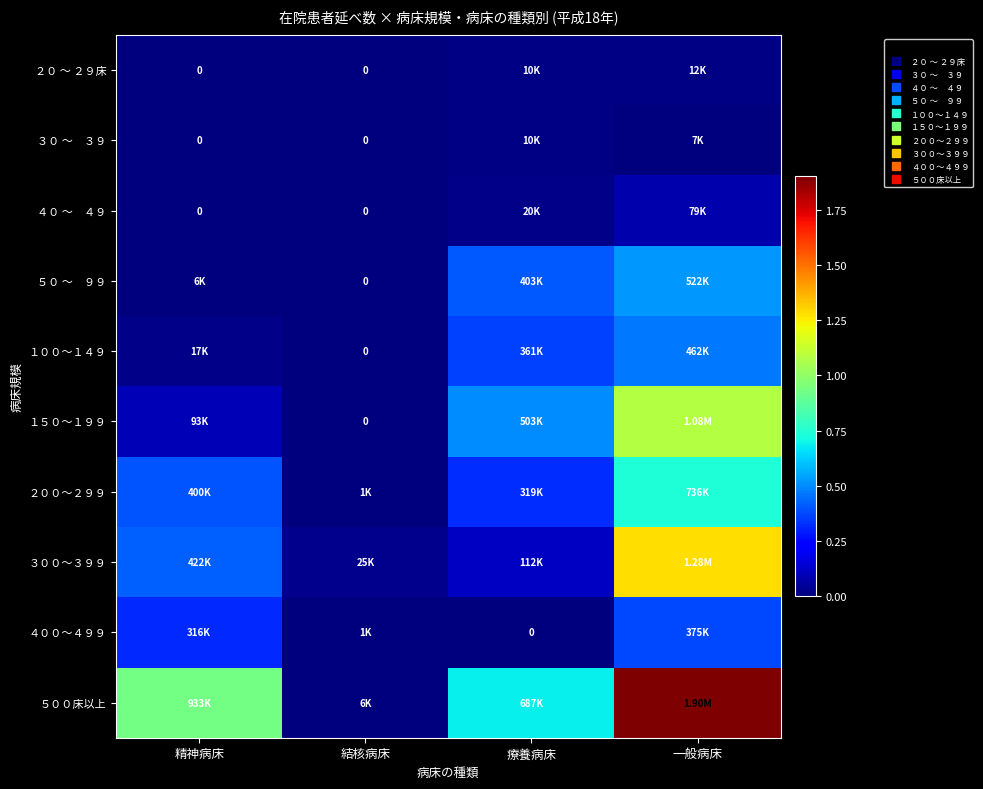

Where is １００～１４９ nearest to the value 231061?

療養病床